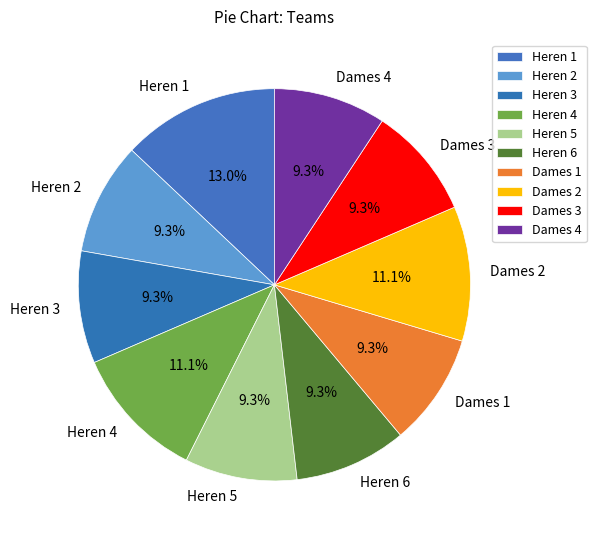

What percentage is NOT represented by Heren 4?

88.9%